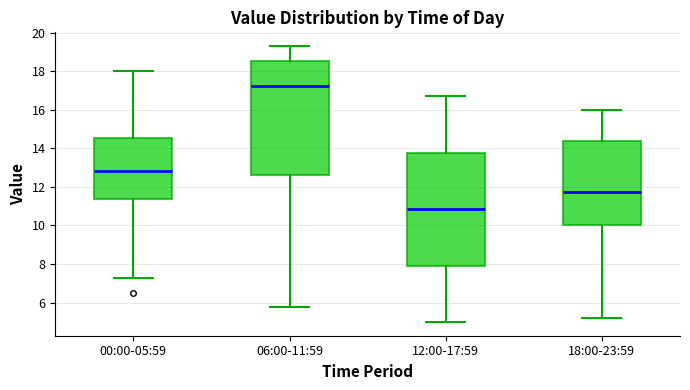

Reading left to right, read every box against the y-axis: the position of its median line, the range the box covers, and the ends of its whiskers. The values are not printed on the chart, so give them approximately, as read against the axis.

00:00-05:59: median 12.8, box 11.4 to 14.6, whiskers 7.4 to 18.0
06:00-11:59: median 17.2, box 12.6 to 18.6, whiskers 5.8 to 19.4
12:00-17:59: median 10.8, box 8.0 to 13.8, whiskers 5.0 to 16.8
18:00-23:59: median 11.8, box 10.0 to 14.4, whiskers 5.2 to 16.0